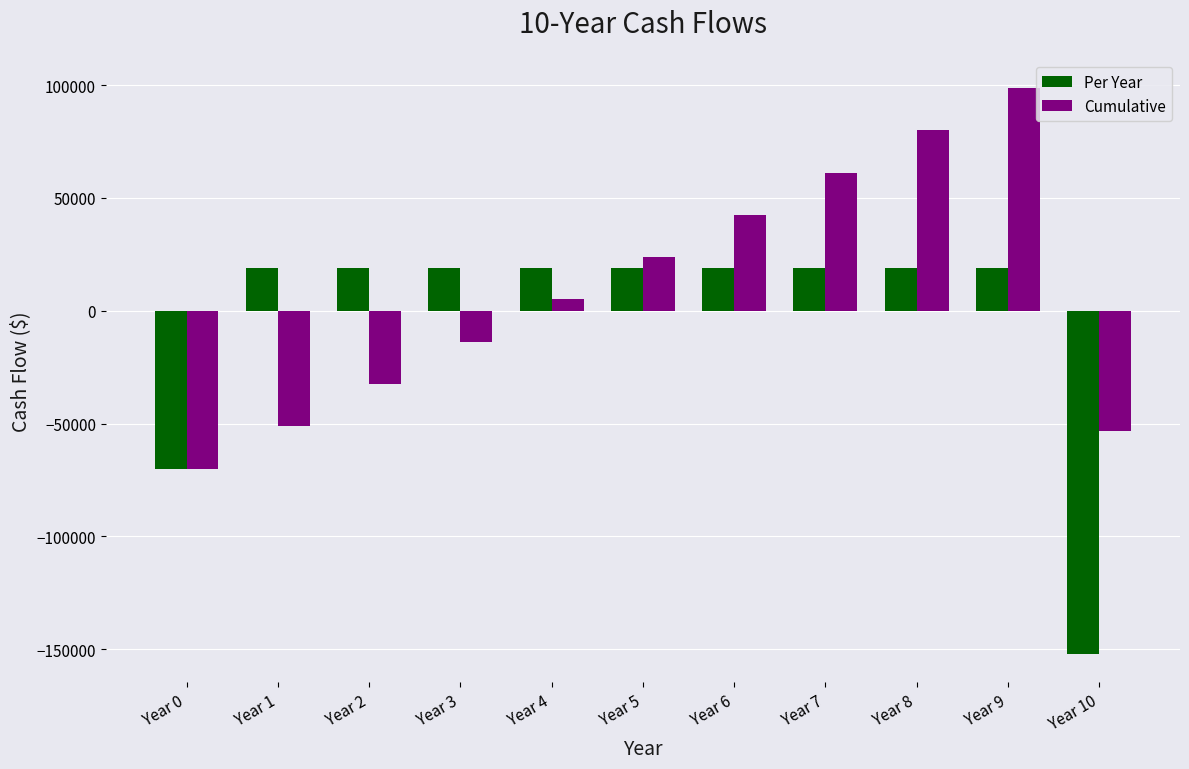

List the series in order of their overall mean, highest first.

Cumulative, Per Year